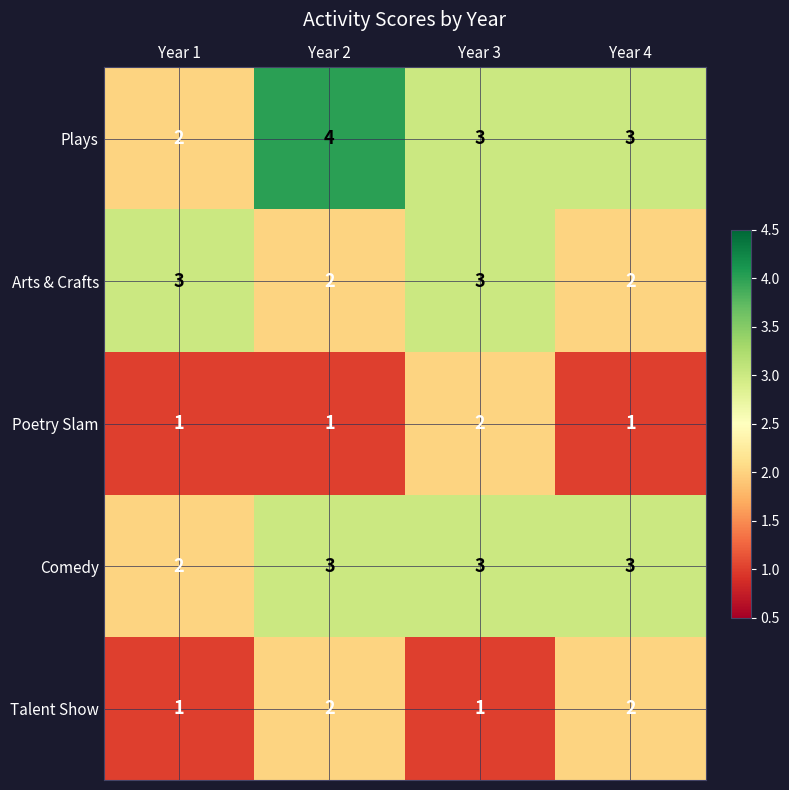

Which series has the largest range (max minus min)?

Plays